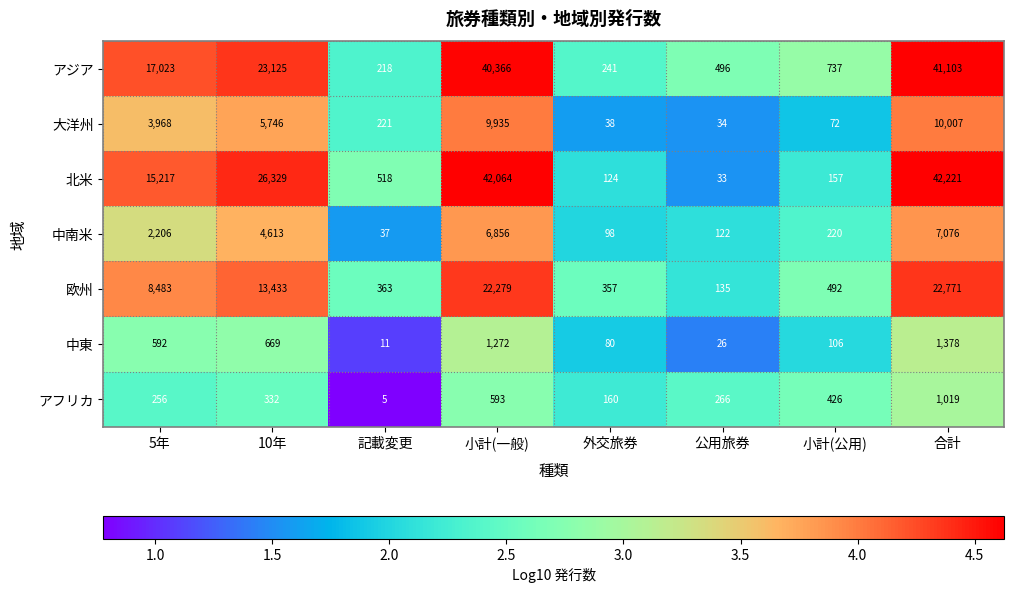

Is it true that アジア equals 737 at 小計(公用)?

True